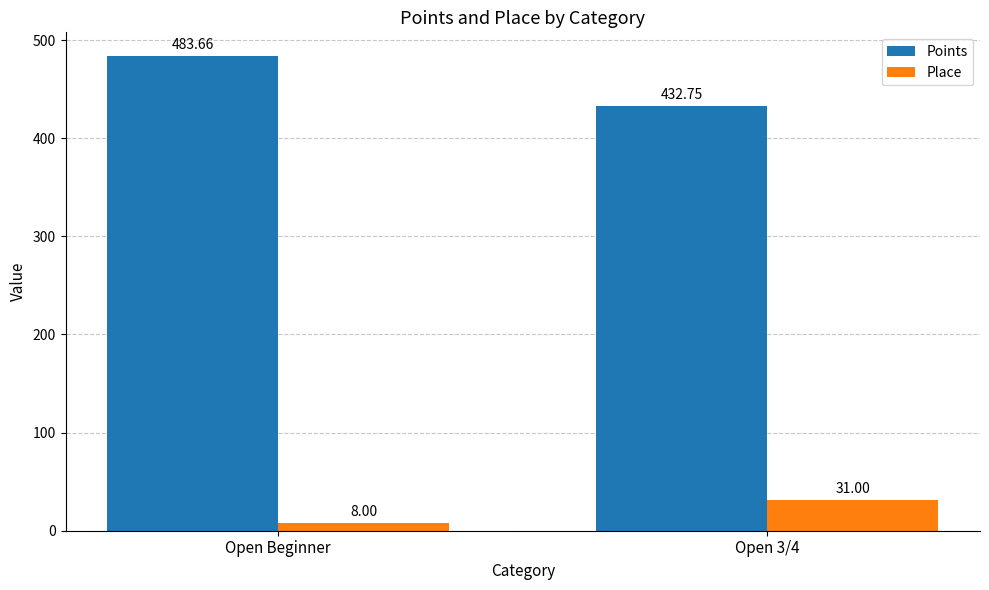

Reading right to left, what are all the values shown in this chart?

Points: 432.8	483.7
Place: 31.0	8.0